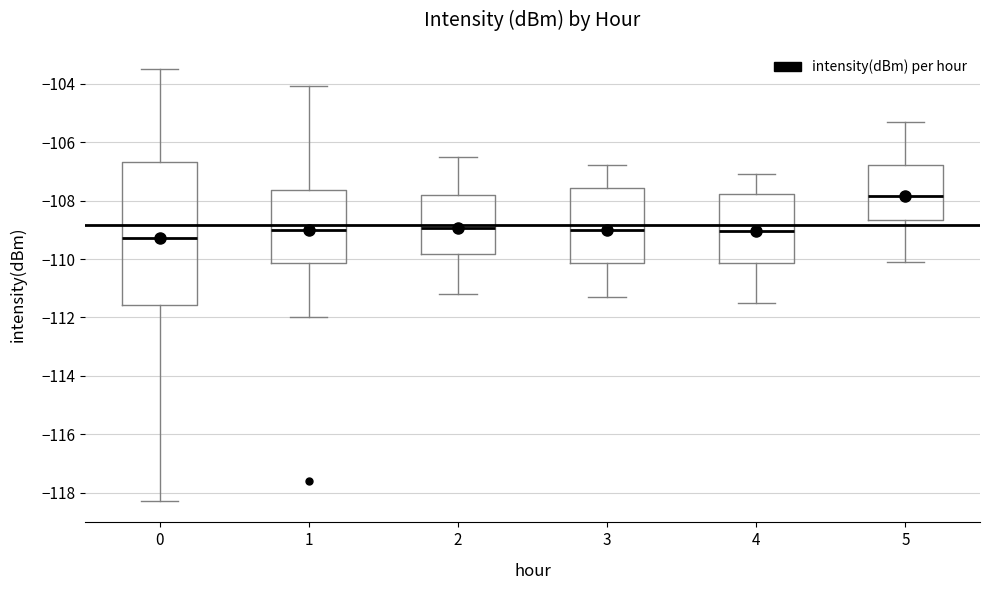

Which box is the tallest, from its lower edge to its upper edge?

0